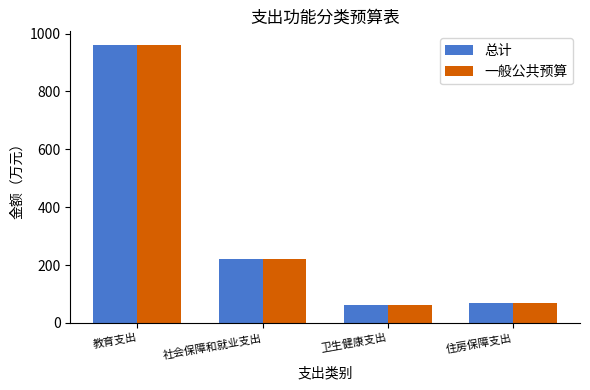

What is the difference between the 总计 values at 住房保障支出 and 教育支出?

890.9